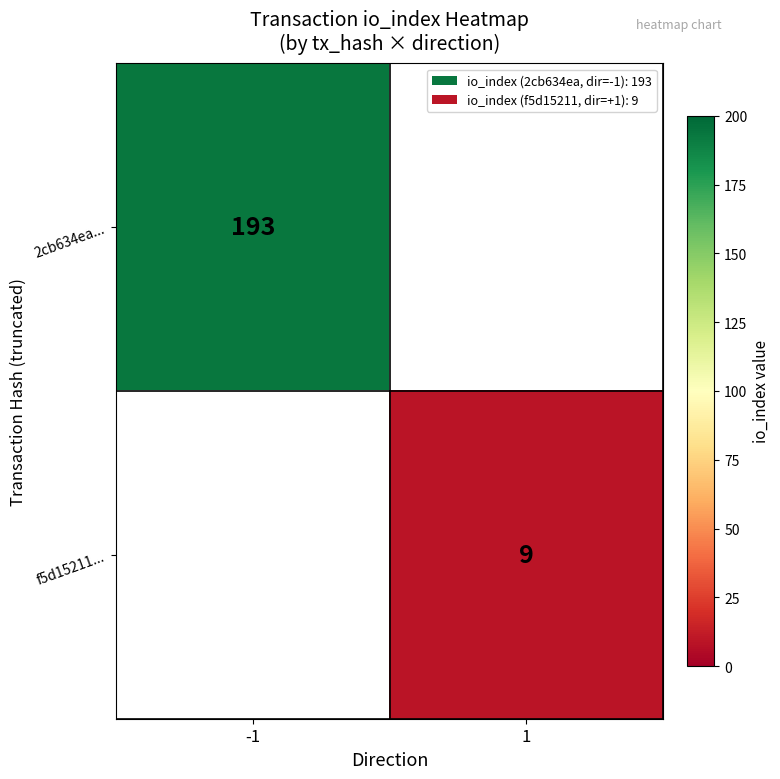

At how many categories does at least one series exceed 47?

1